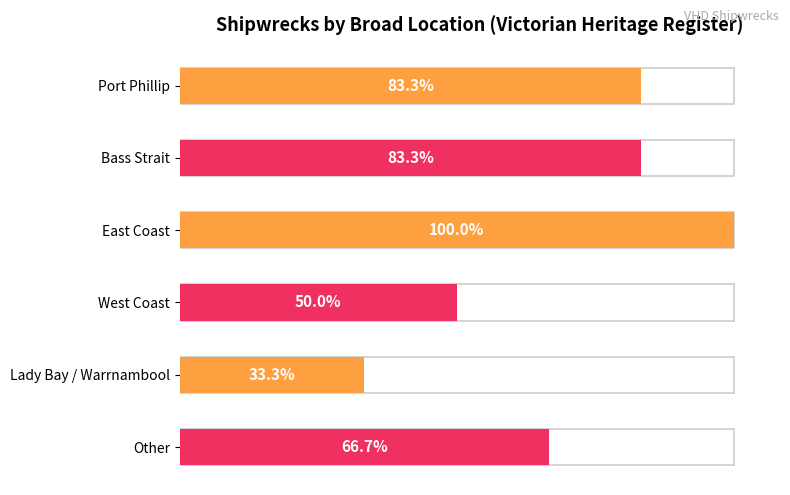

Rank the categories by value from highest to lowest.

East Coast, Port Phillip, Bass Strait, Other, West Coast, Lady Bay / Warrnambool